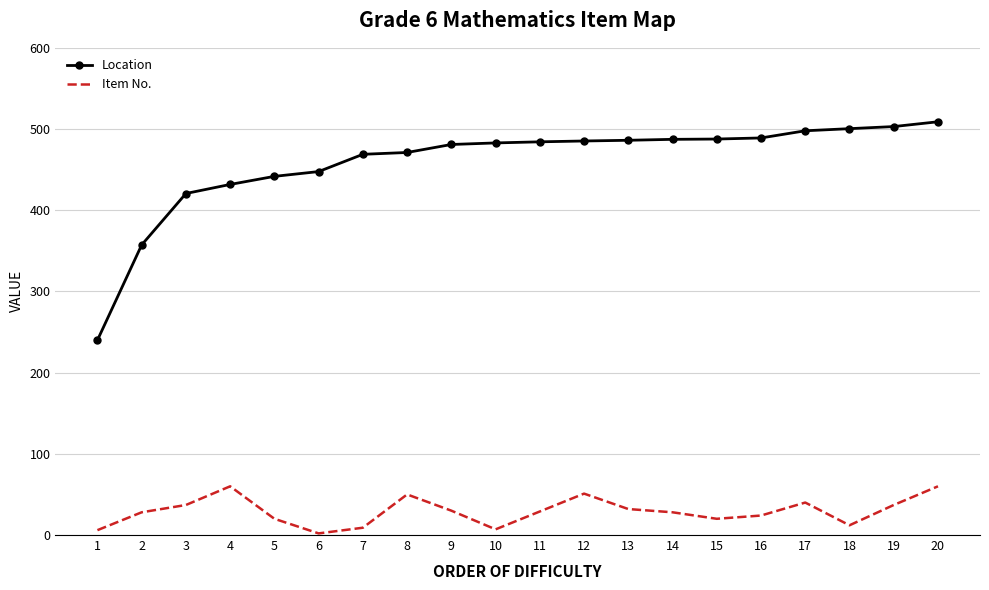

At which category is the sum across all series the highest?

20